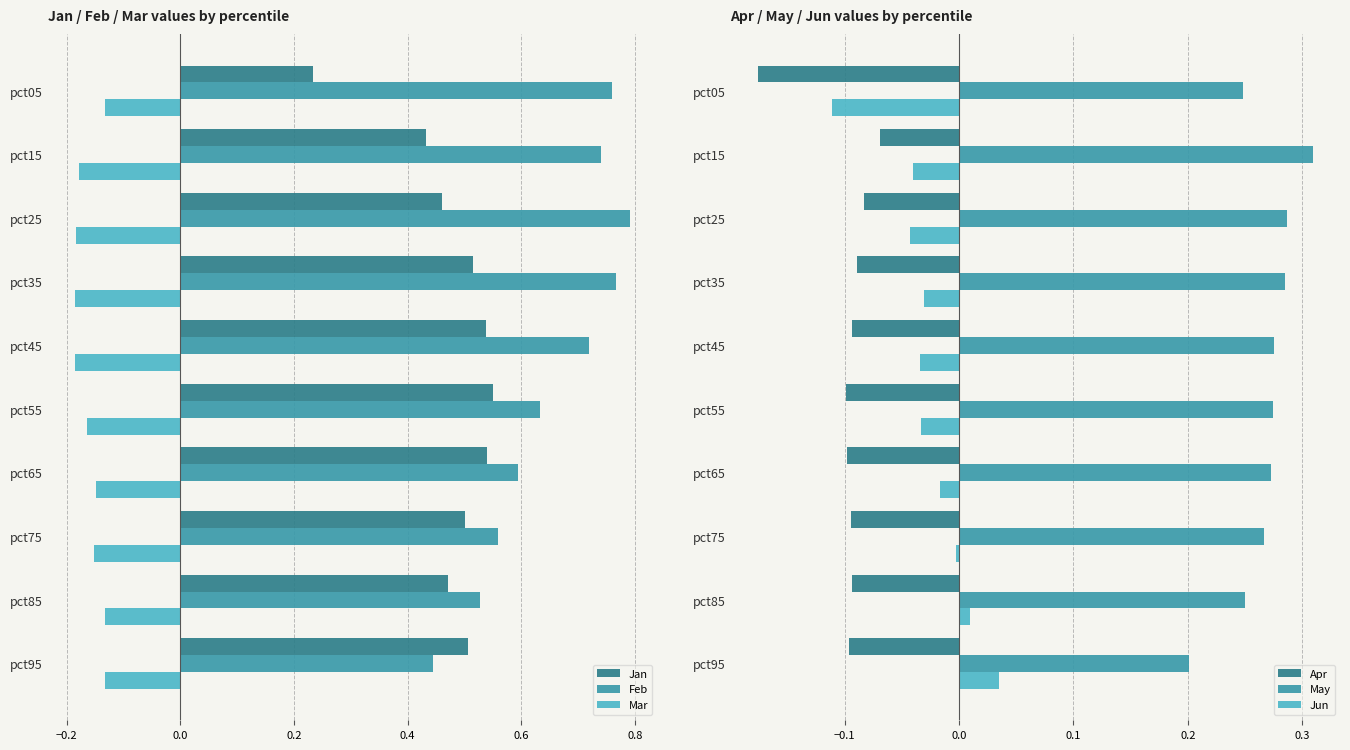

At which label is Jun closest to 0?

pct75